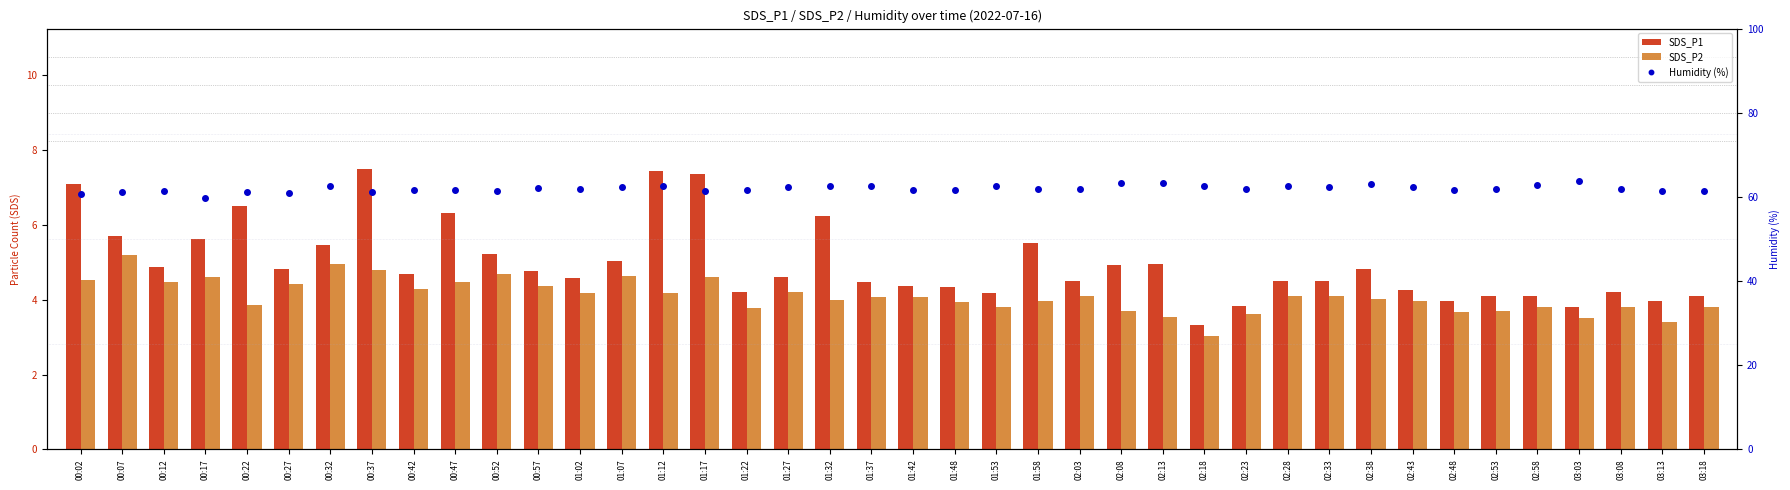

Reading left to right, extract all data points from this chart.

SDS_P1: 00:02=7.1	00:07=5.7	00:12=4.9	00:17=5.6	00:22=6.5	00:27=4.8	00:32=5.5	00:37=7.5	00:42=4.7	00:47=6.3	00:52=5.2	00:57=4.8	01:02=4.6	01:07=5.0	01:12=7.4	01:17=7.4	01:22=4.2	01:27=4.6	01:32=6.2	01:37=4.5	01:42=4.4	01:48=4.3	01:53=4.2	01:58=5.5	02:03=4.5	02:08=4.9	02:13=5.0	02:18=3.3	02:23=3.8	02:28=4.5	02:33=4.5	02:38=4.8	02:43=4.3	02:48=4.0	02:53=4.1	02:58=4.1	03:03=3.8	03:08=4.2	03:13=4.0	03:18=4.1
SDS_P2: 00:02=4.5	00:07=5.2	00:12=4.5	00:17=4.6	00:22=3.9	00:27=4.4	00:32=5.0	00:37=4.8	00:42=4.3	00:47=4.5	00:52=4.7	00:57=4.4	01:02=4.2	01:07=4.6	01:12=4.2	01:17=4.6	01:22=3.8	01:27=4.2	01:32=4.0	01:37=4.1	01:42=4.1	01:48=3.9	01:53=3.8	01:58=4.0	02:03=4.1	02:08=3.7	02:13=3.5	02:18=3.0	02:23=3.6	02:28=4.1	02:33=4.1	02:38=4.0	02:43=4.0	02:48=3.7	02:53=3.7	02:58=3.8	03:03=3.5	03:08=3.8	03:13=3.4	03:18=3.8
Humidity (%): 00:02=60.8	00:07=61.2	00:12=61.4	00:17=59.7	00:22=61.1	00:27=61.0	00:32=62.5	00:37=61.2	00:42=61.7	00:47=61.6	00:52=61.5	00:57=62.1	01:02=62.0	01:07=62.4	01:12=62.5	01:17=61.4	01:22=61.7	01:27=62.4	01:32=62.6	01:37=62.7	01:42=61.7	01:48=61.6	01:53=62.5	01:58=61.9	02:03=61.9	02:08=63.2	02:13=63.3	02:18=62.7	02:23=62.0	02:28=62.6	02:33=62.4	02:38=63.0	02:43=62.3	02:48=61.7	02:53=62.0	02:58=62.9	03:03=63.7	03:08=61.9	03:13=61.4	03:18=61.4